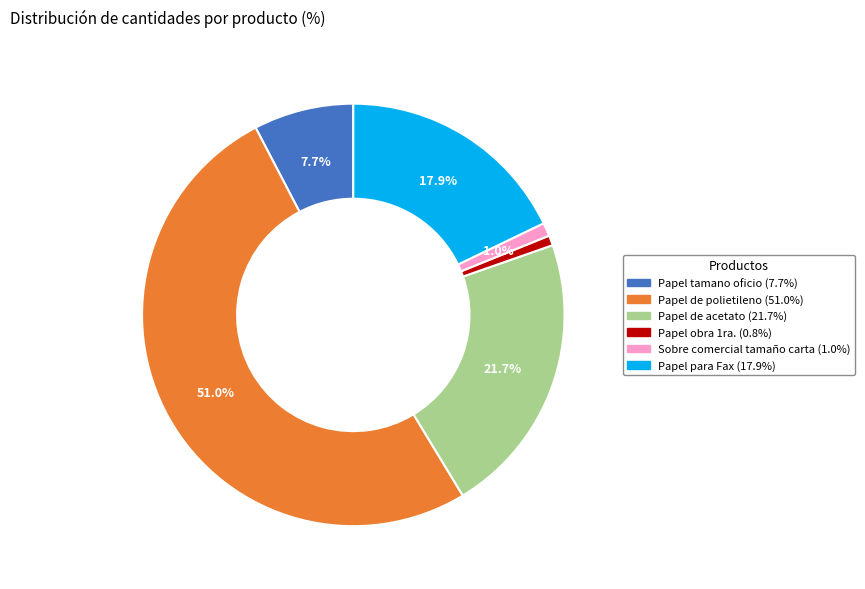

Is there a majority slice in this chart?

Yes